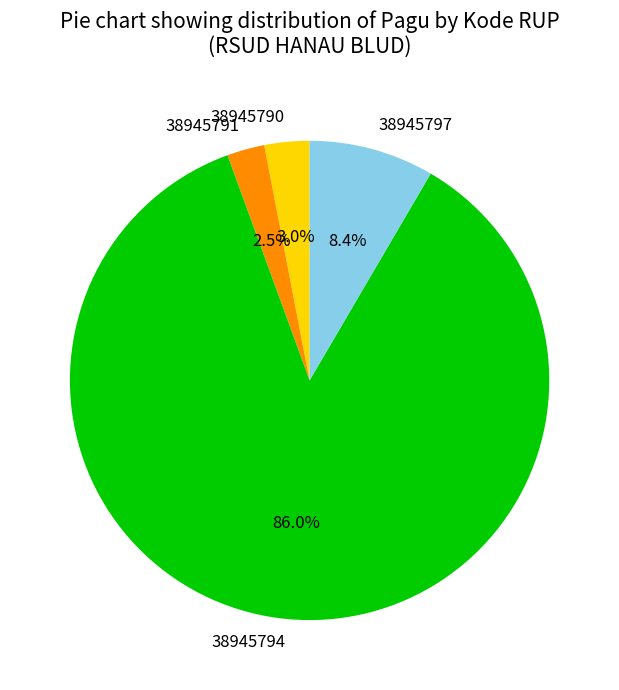

How many segments does this pie chart have?

4